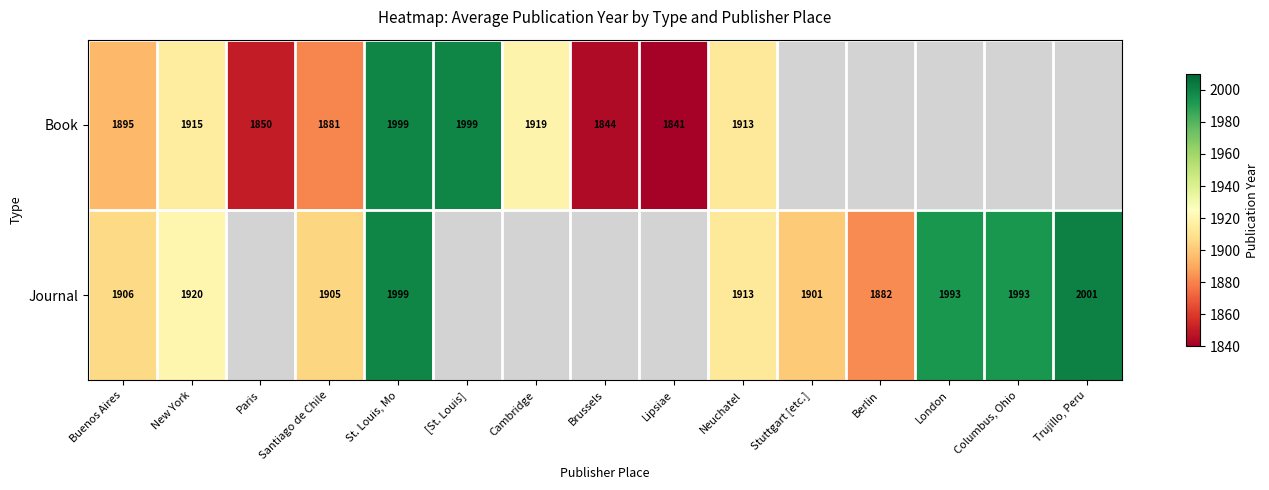

What is the sum of the Book values at Paris and Santiago de Chile?

3731